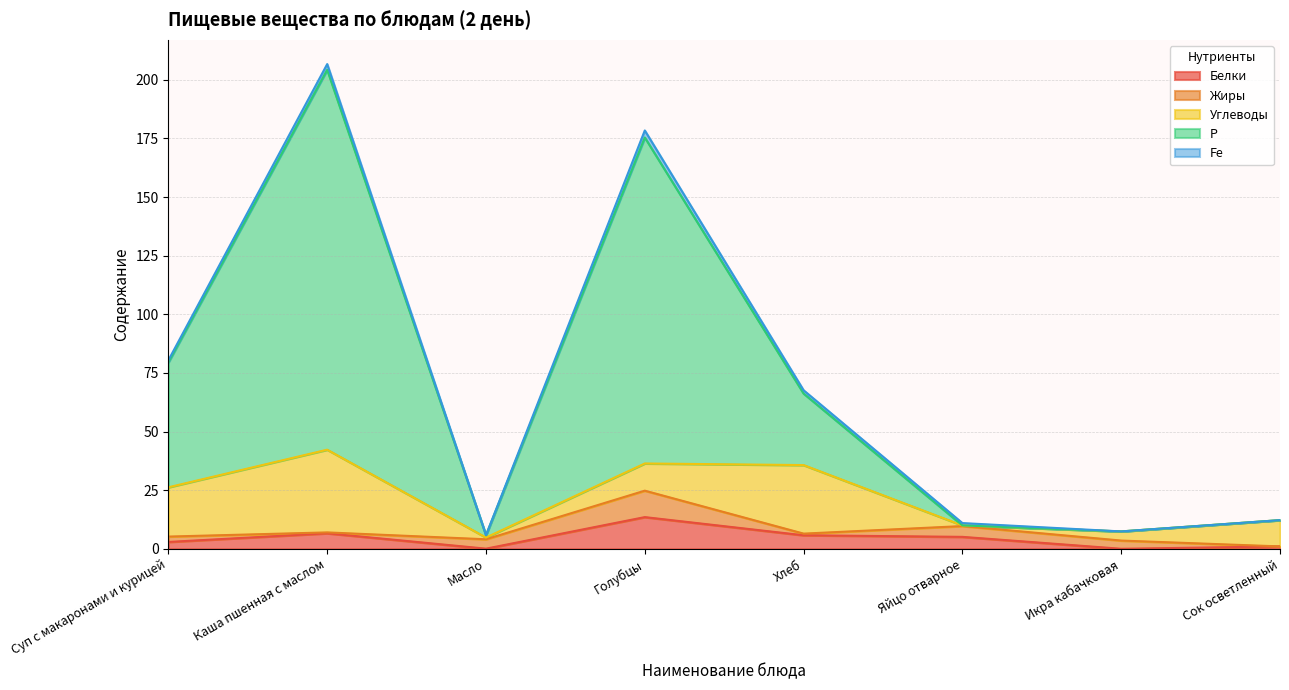

What is the label of the 7th point from the left?

Икра кабачковая